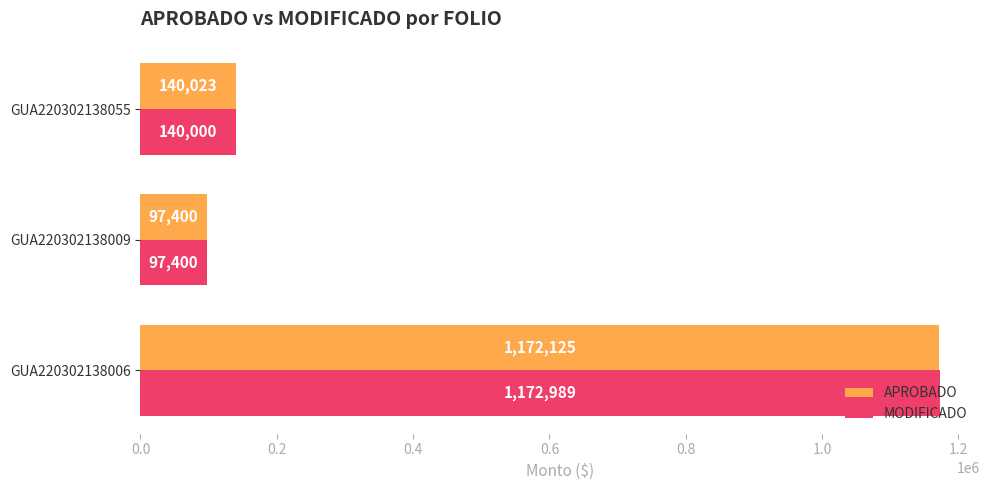

What is the average value of the APROBADO series?

469849.3